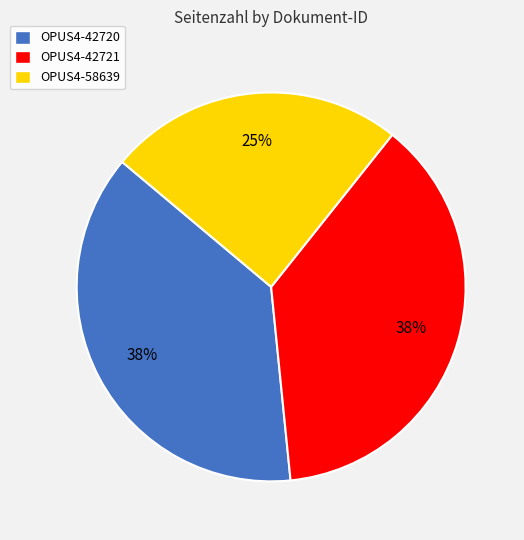

How many segments does this pie chart have?

3